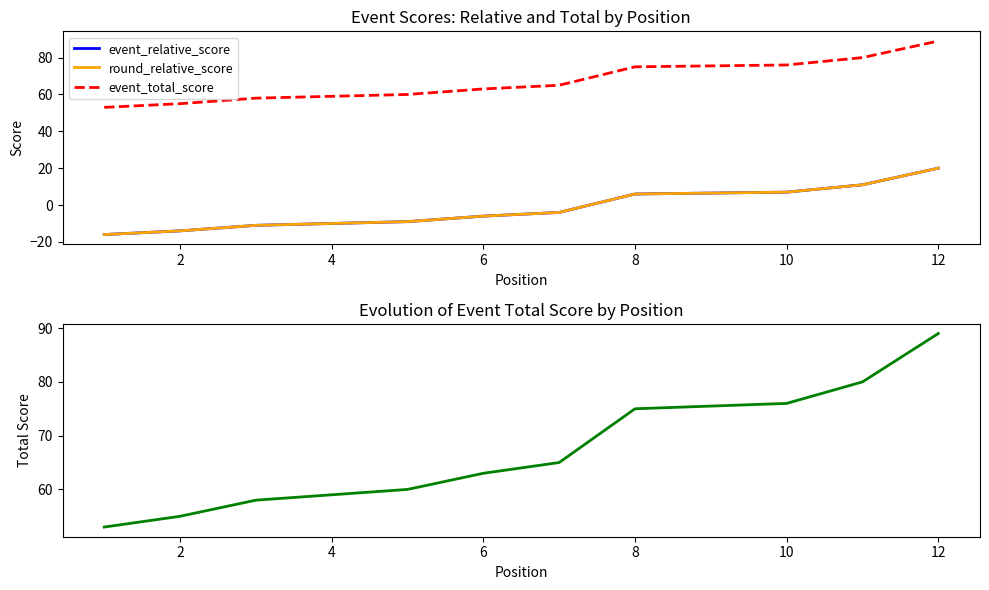

Is the value of round_relative_score at 4 greater than the value of event_relative_score at 2?

Yes